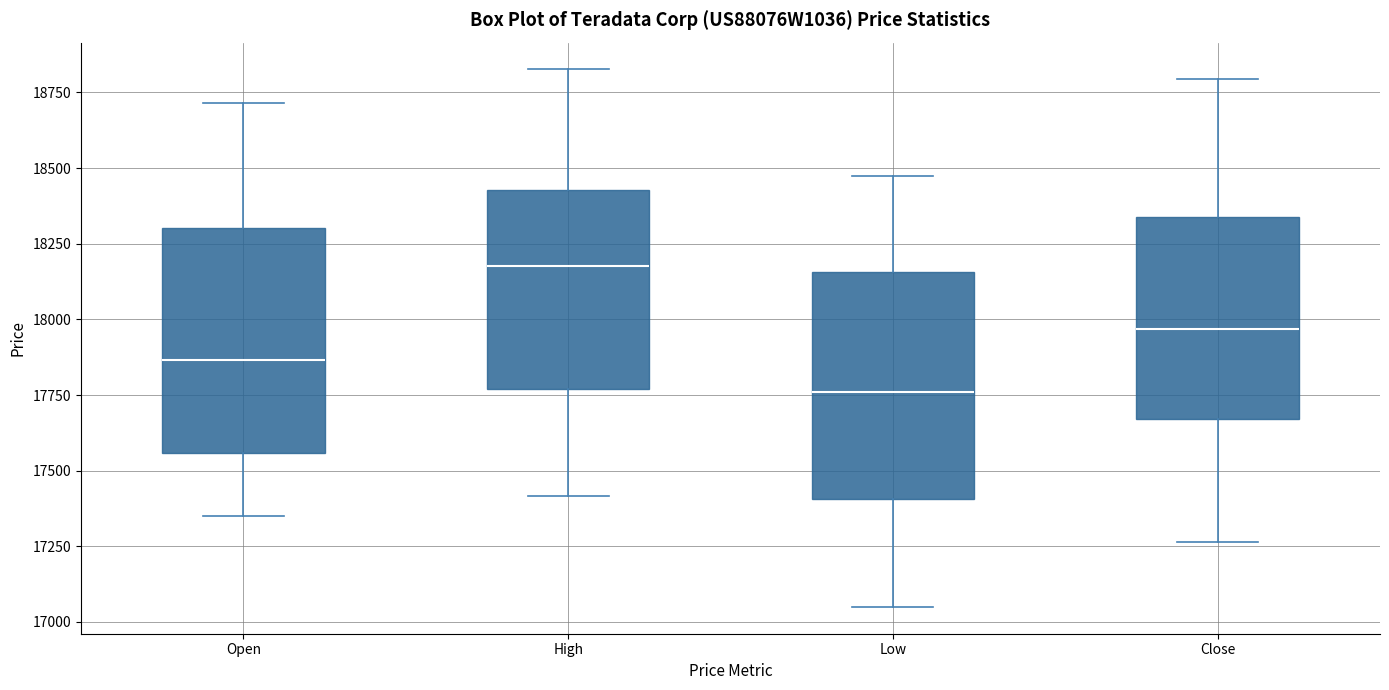

Where is the upper edge of the box for Low on the y-axis? The values are not printed on the chart, so give them approximately, as read against the axis.

18150